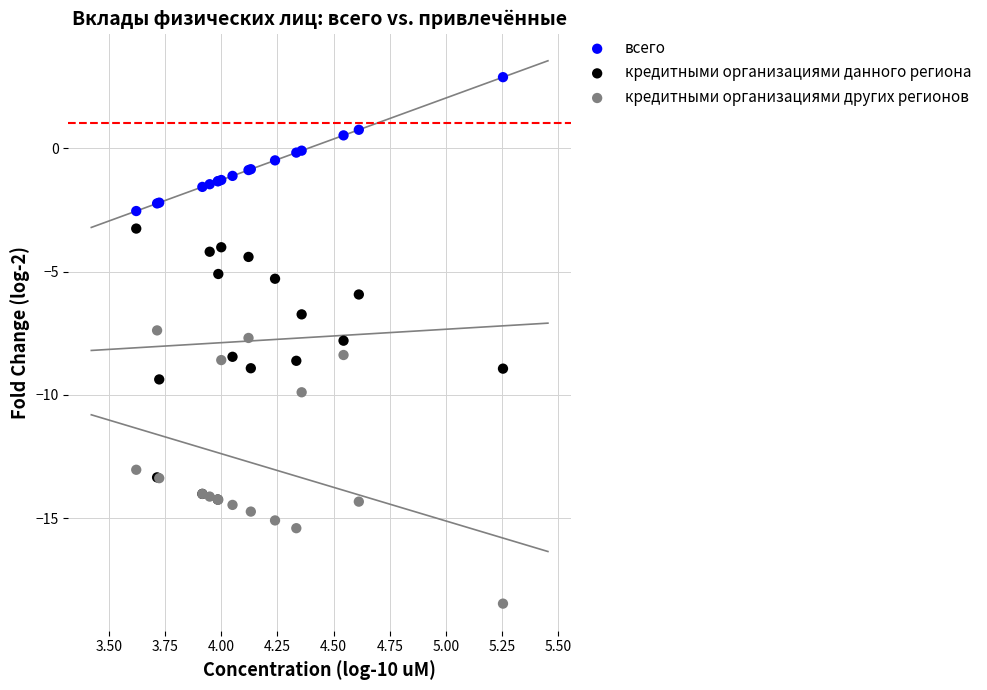

Which series contains the highest Y value?

всего